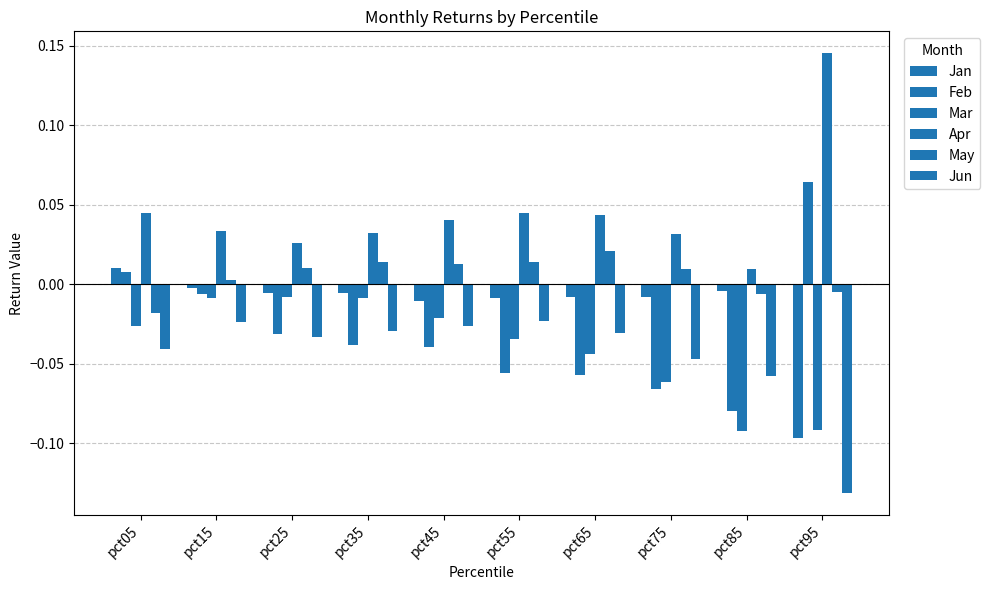

Rank the categories by Mar value from lowest to highest.

pct85, pct95, pct75, pct65, pct55, pct05, pct45, pct15, pct35, pct25